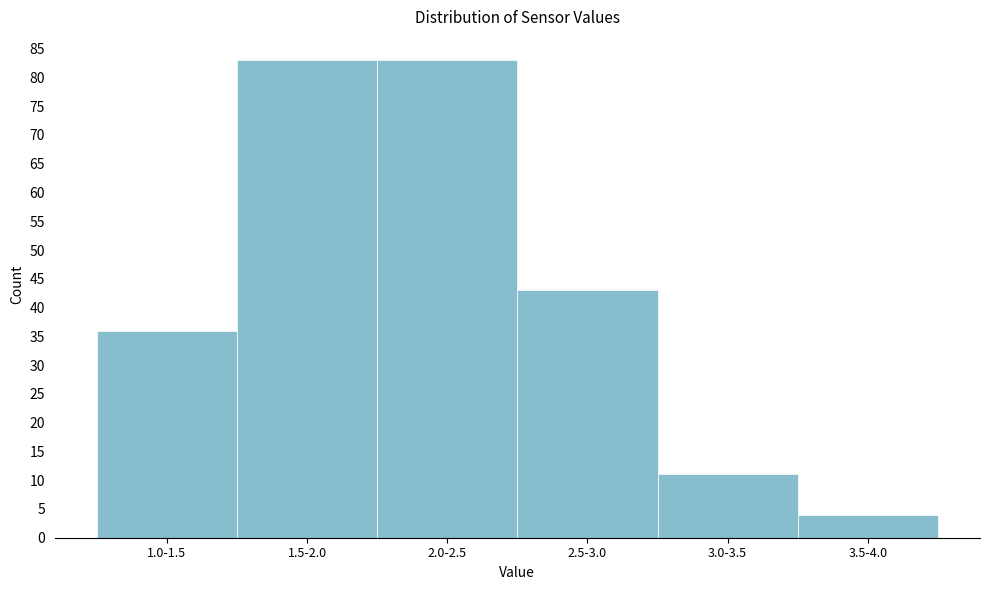

Reading left to right, list all the values displayed in this chart.

36	83	83	43	11	4